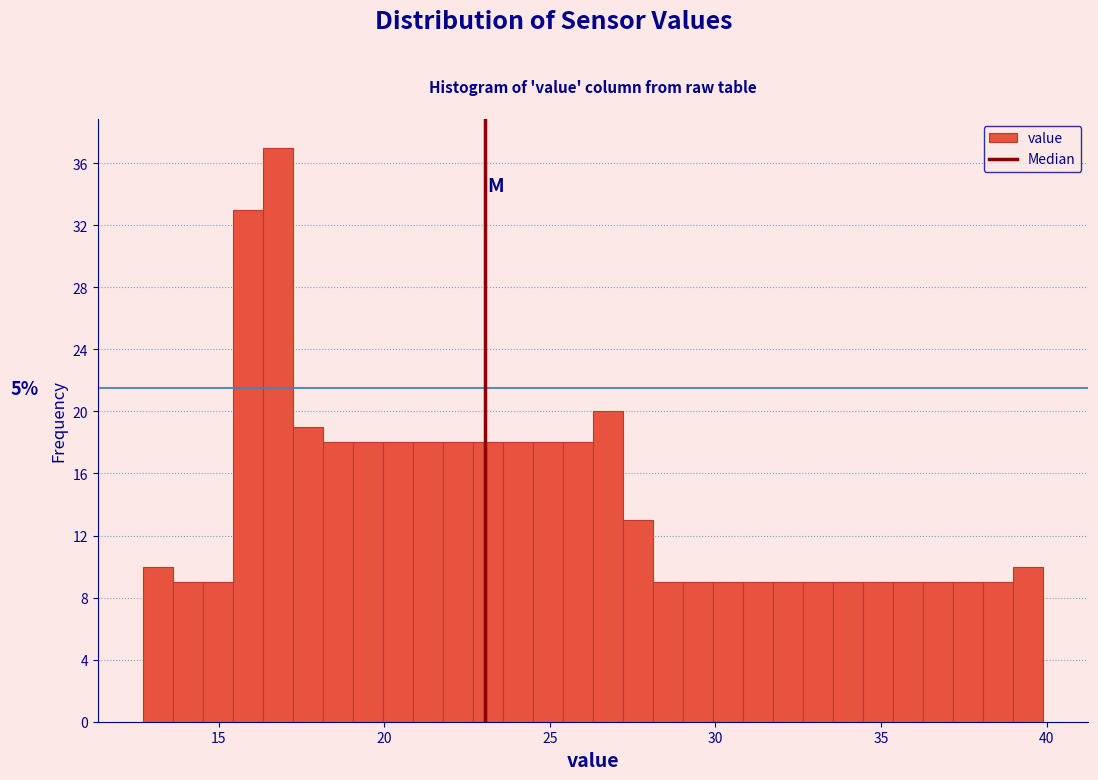

Read against the x-axis, roughly where is the centre of the tallest bar?

17.0